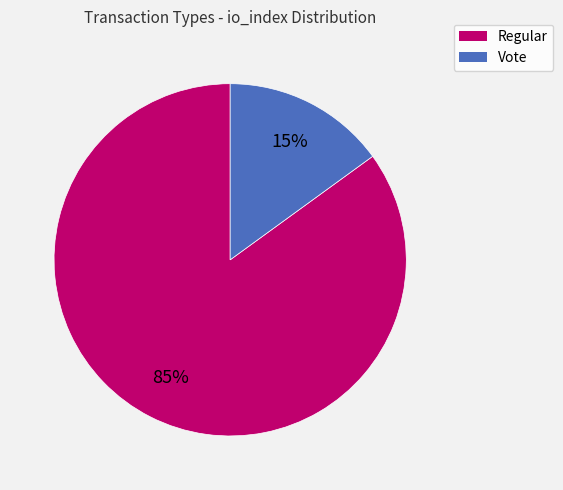

How many slices are in this pie chart?

2